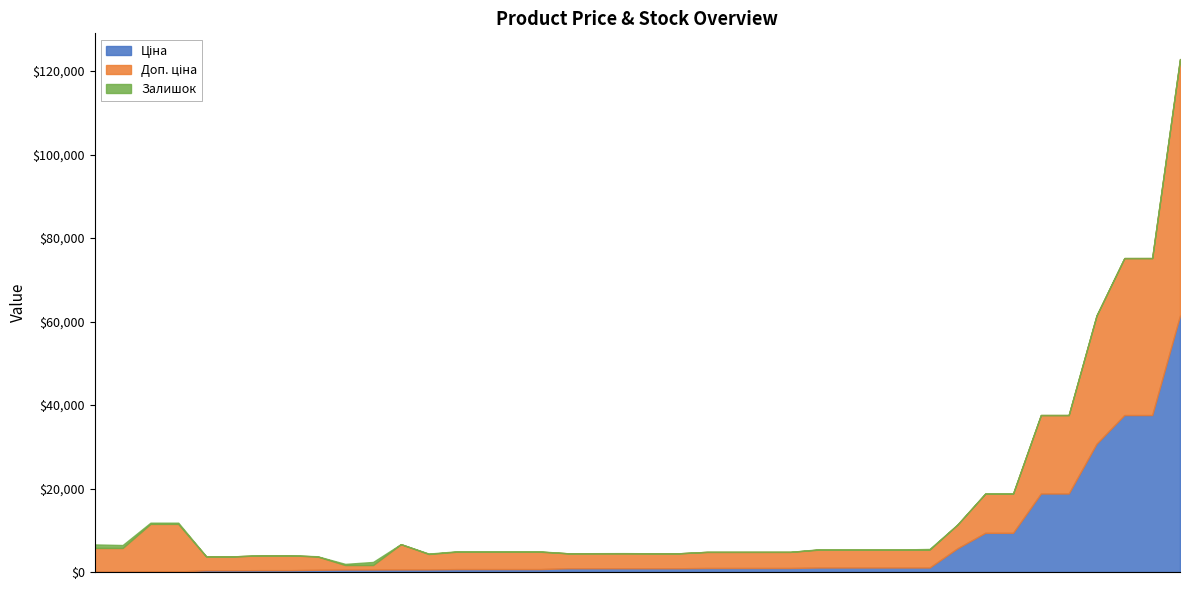

What value does the Залишок series have at 283261650?

6.0